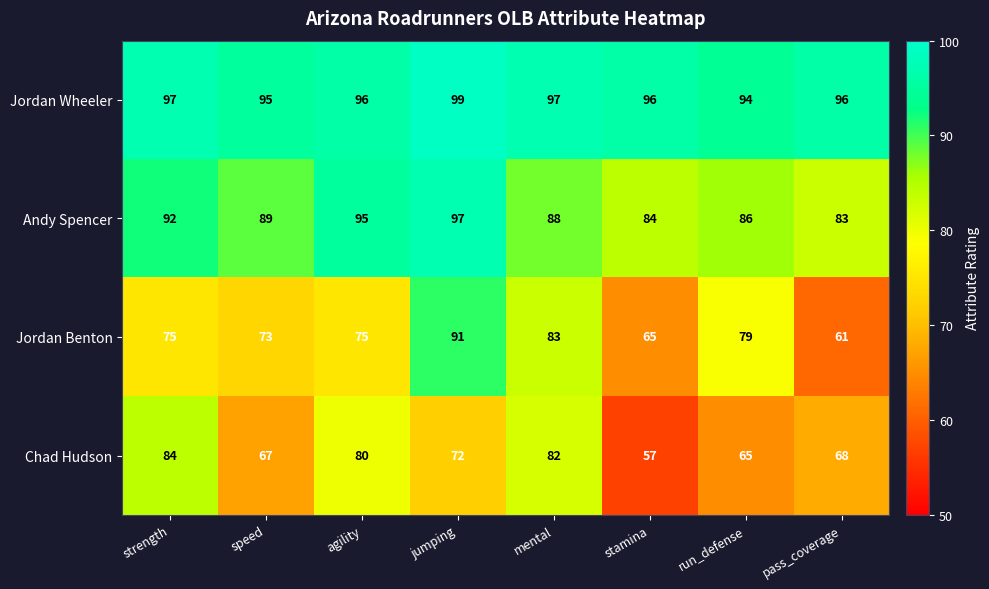

What is the difference between the Andy Spencer values at agility and run_defense?

9